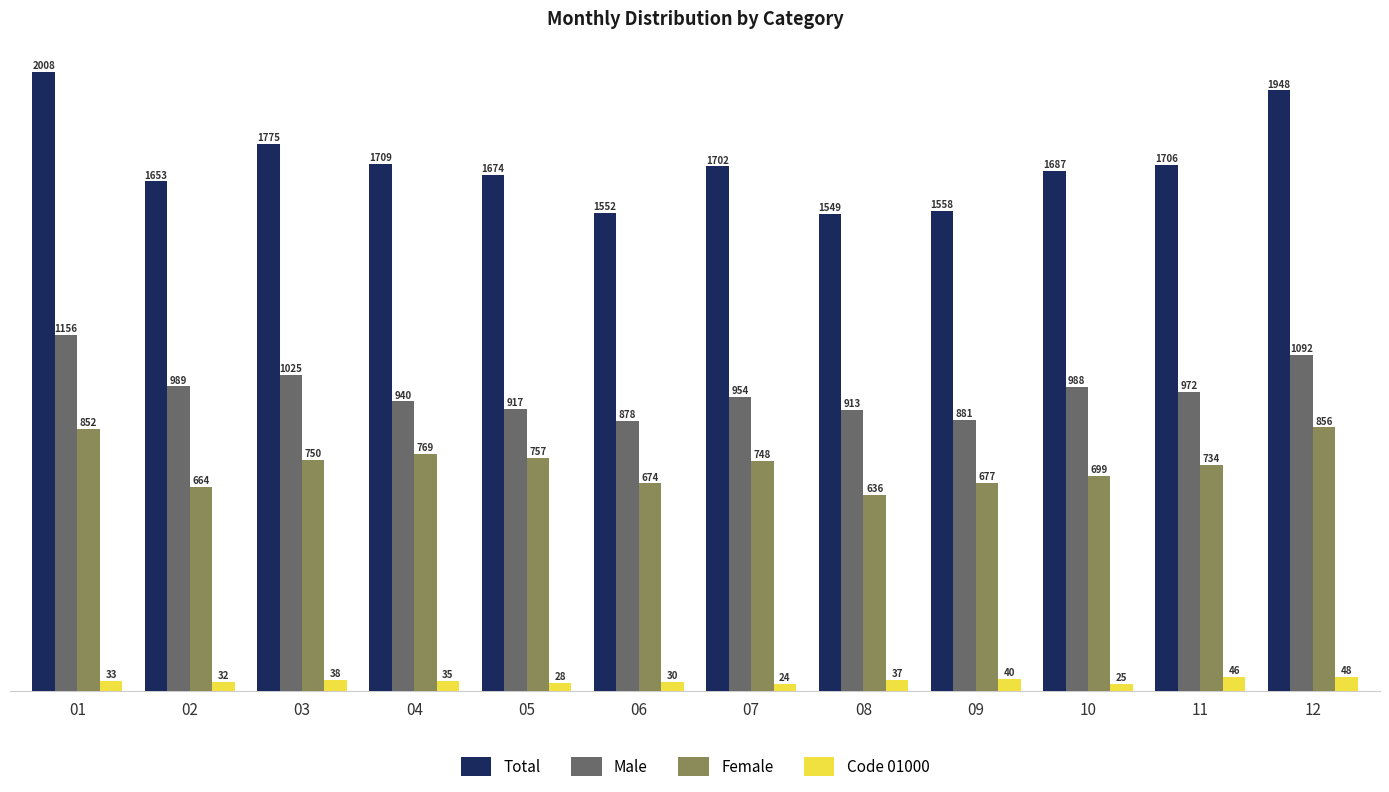

At which category is the sum across all series the highest?

01